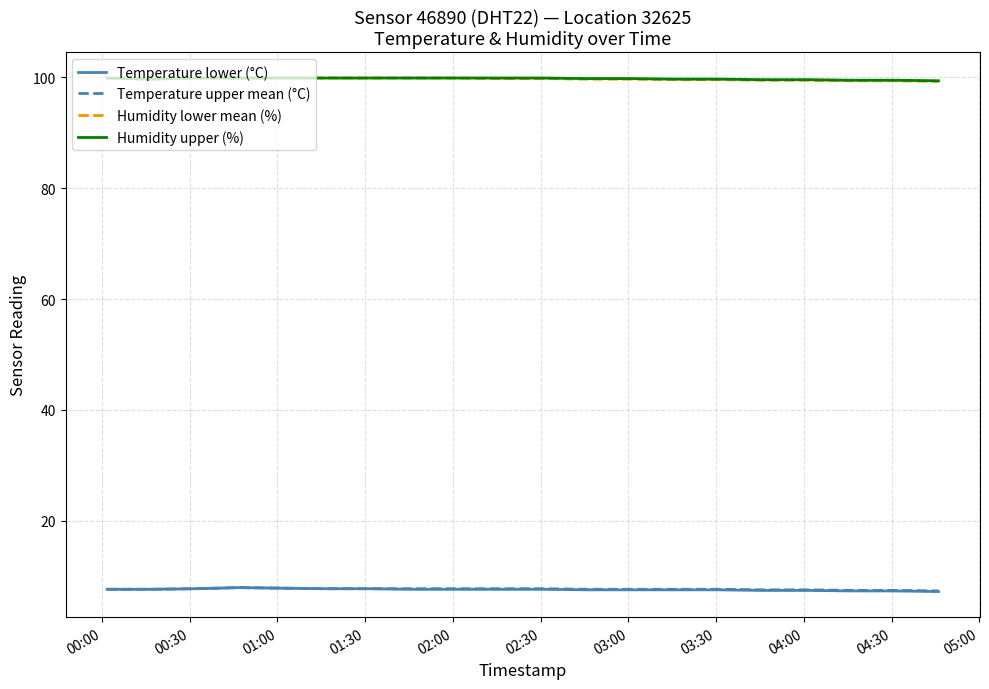

The value of Temperature lower (°C) at 02:30 is 10.2. True or false?

False